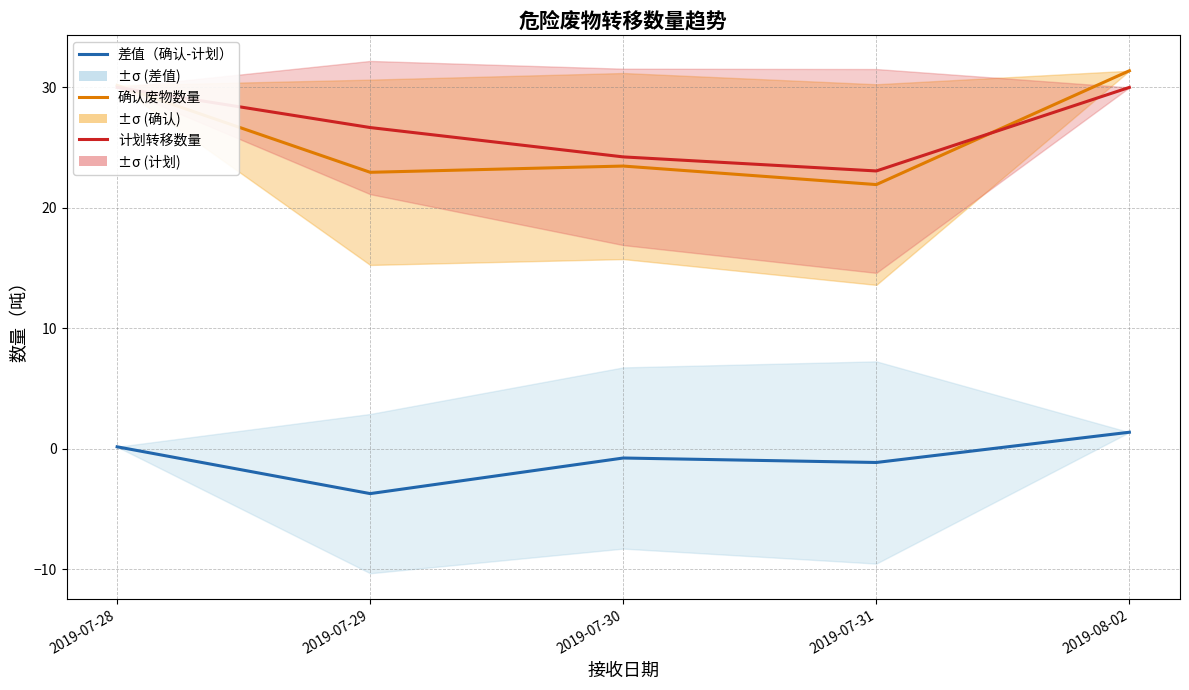

What is the total value across all series at 2019-08-02?

62.8